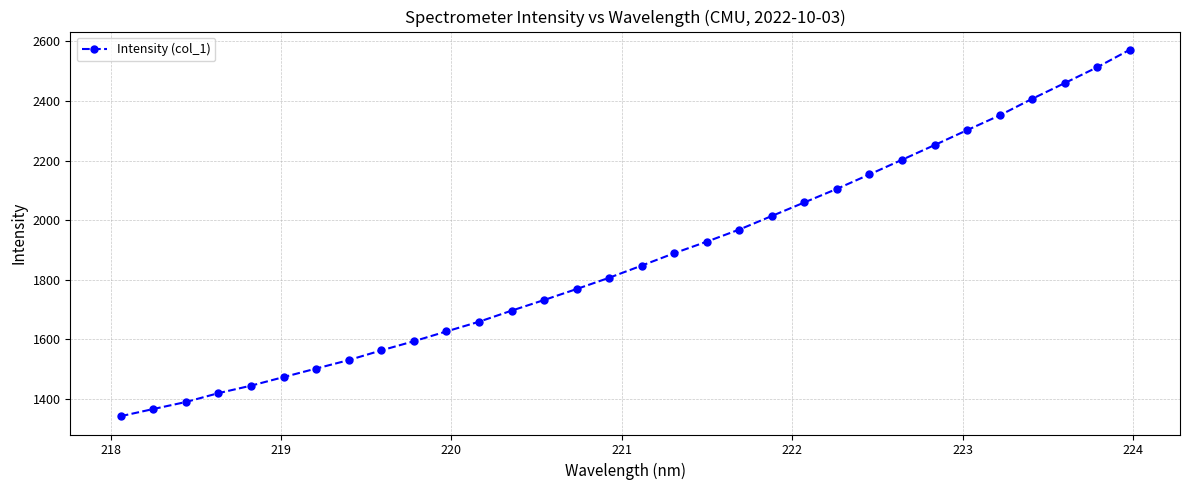

True or false: there are more than 2 points higher than both neighbors.

False